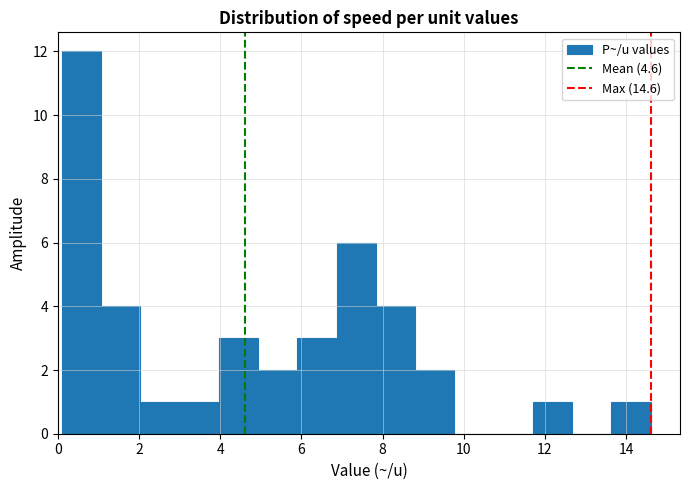

Reading left to right, list every bar in this chart as the range it spans on the x-axis followed by its height. Neither the bar edges nor the heights are printed on the chart, so give them approximately, as read against the axes.

0.2 to 1.0: 12
1.0 to 2.0: 4
2.0 to 3.0: 1
3.0 to 4.0: 1
4.0 to 5.0: 3
5.0 to 6.0: 2
6.0 to 6.8: 3
6.8 to 7.8: 6
7.8 to 8.8: 4
8.8 to 9.8: 2
9.8 to 10.8: 0
10.8 to 11.8: 0
11.8 to 12.6: 1
12.6 to 13.6: 0
13.6 to 14.6: 1